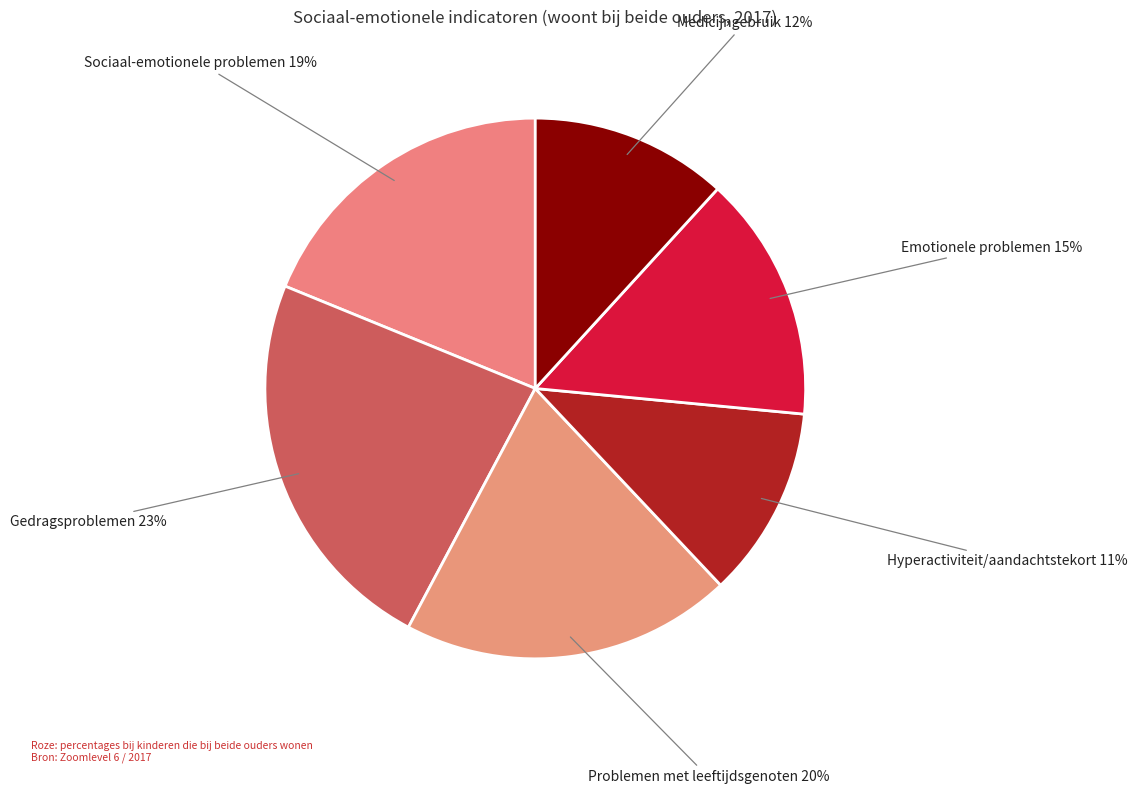

To the nearest percent, what is the average slice percentage?

17%